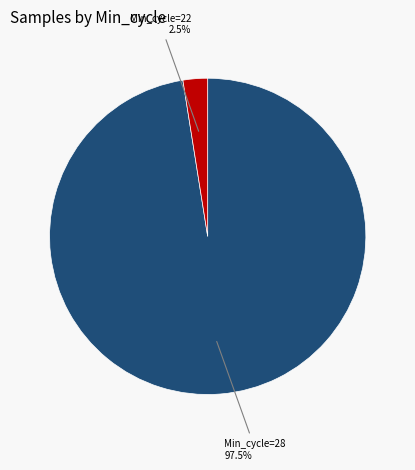

Is there any slice that represents more than half of the pie?

Yes